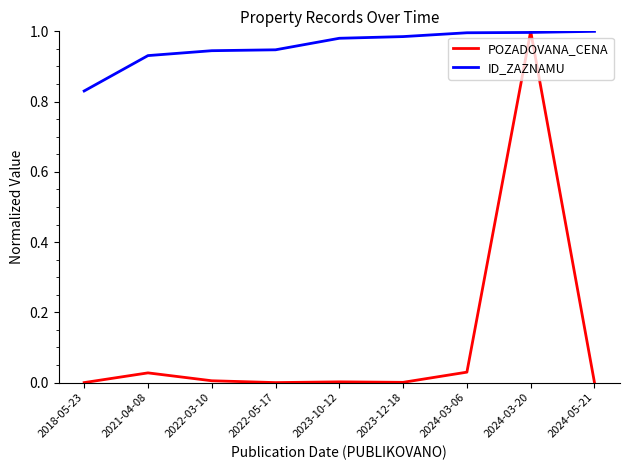

Which series has the widest spread of values?

POZADOVANA_CENA